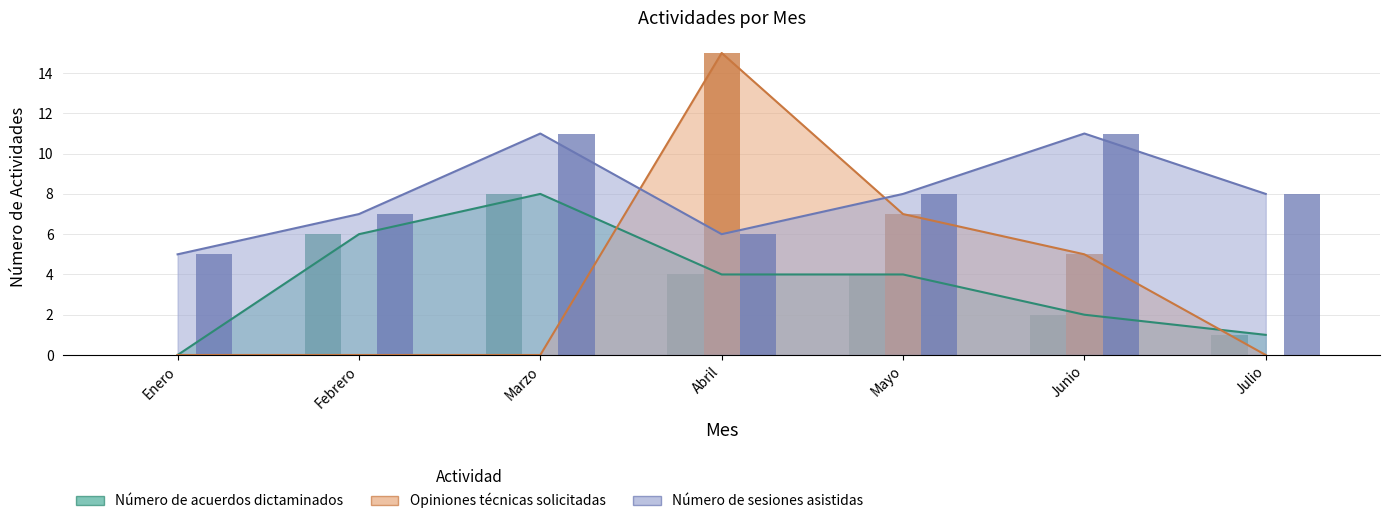

Reading left to right, extract all data points from this chart.

Número de acuerdos dictaminados: 0	6	8	4	4	2	1
Opiniones técnicas solicitadas: 0	0	0	15	7	5	0
Número de sesiones asistidas: 5	7	11	6	8	11	8